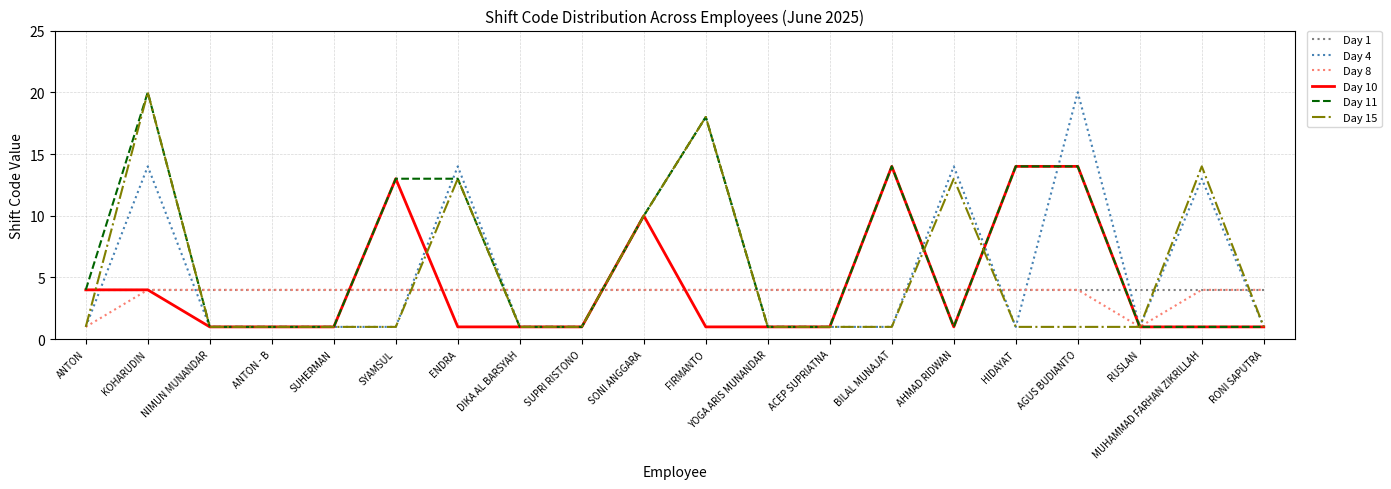

In Day 15, how many points are higher than both neighbors (excluding endpoints)?

5